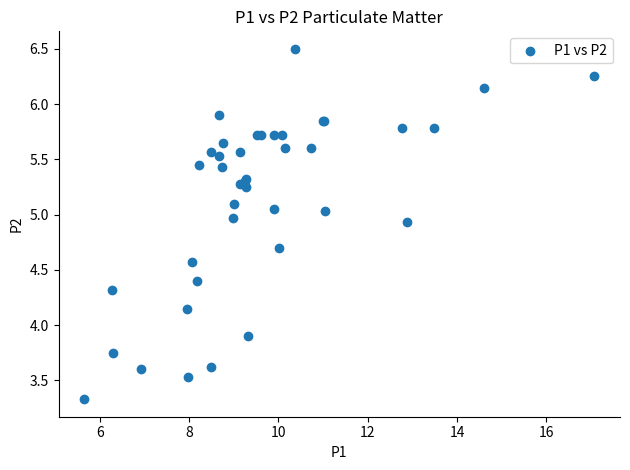

What Y value in the scatter plot is closest to 4?

3.9